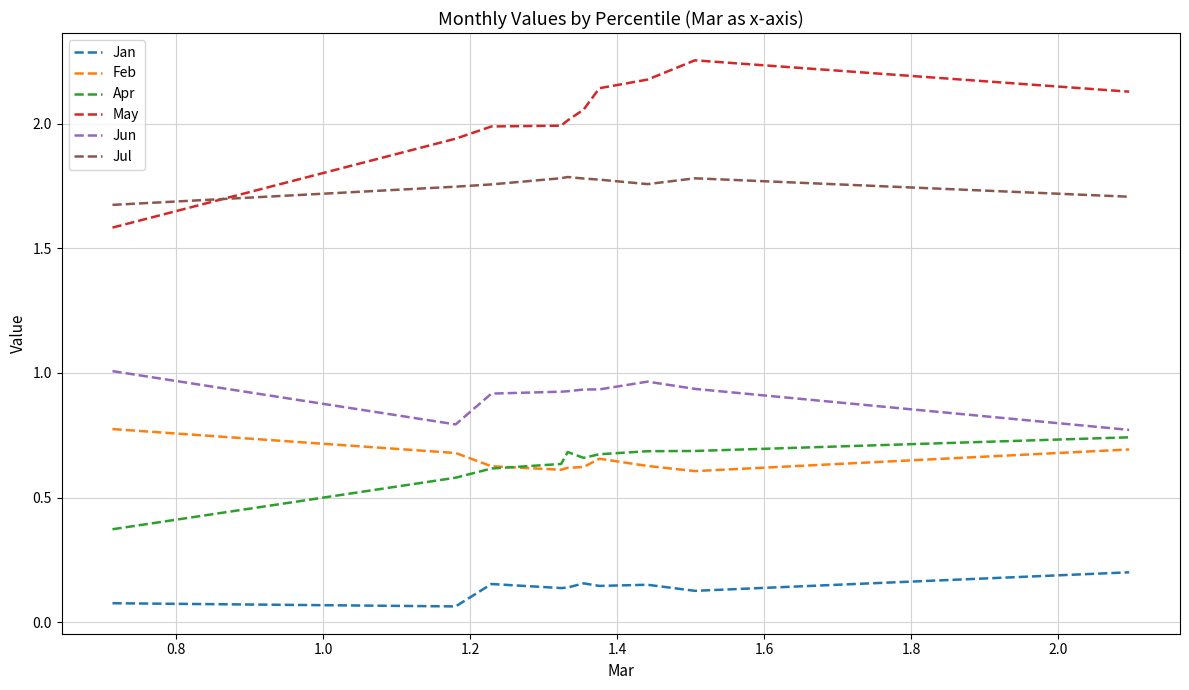

Which series has the largest total across all categories?

May